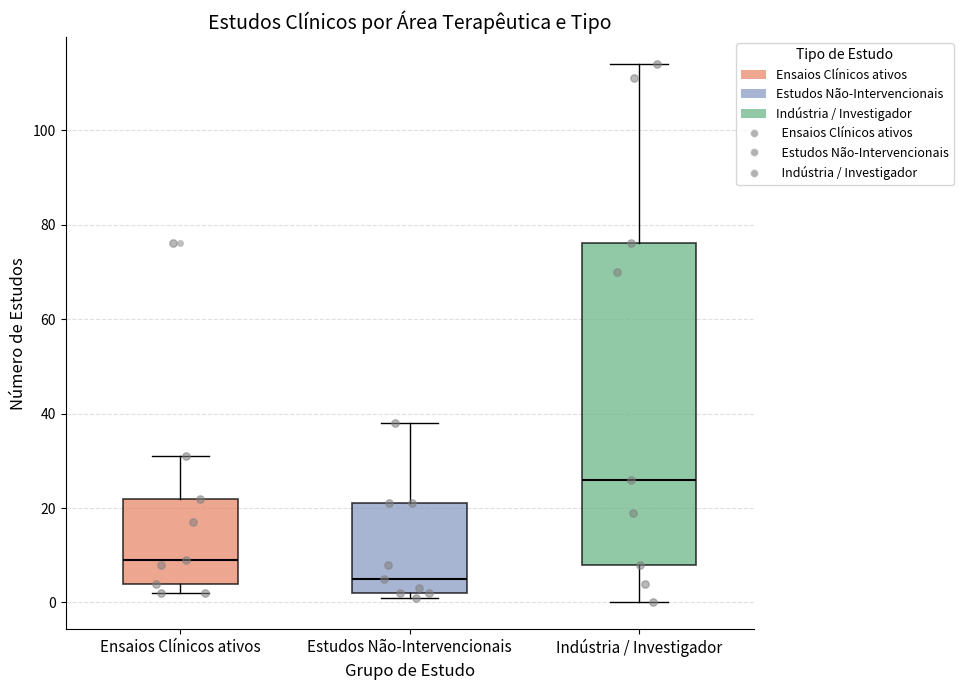

Which box's median line is the lowest?

Estudos Não-Intervencionais